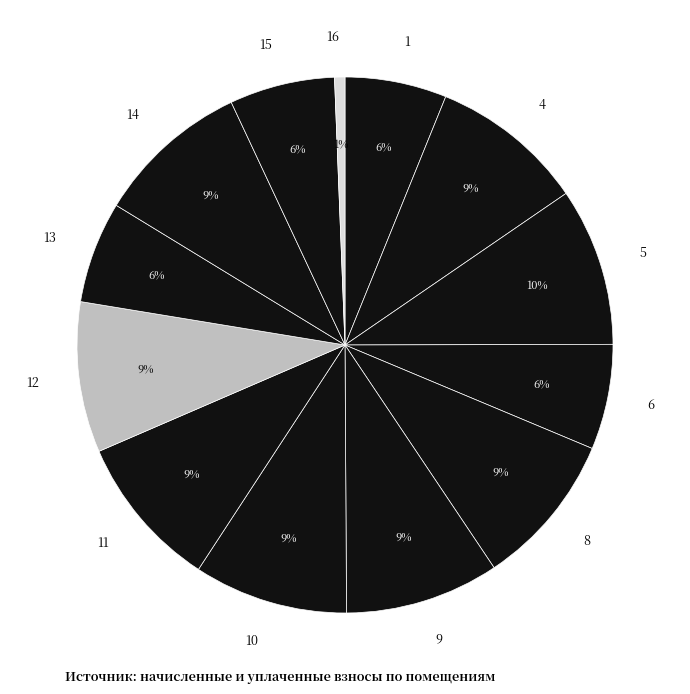

What is the smallest slice in the pie chart?

16